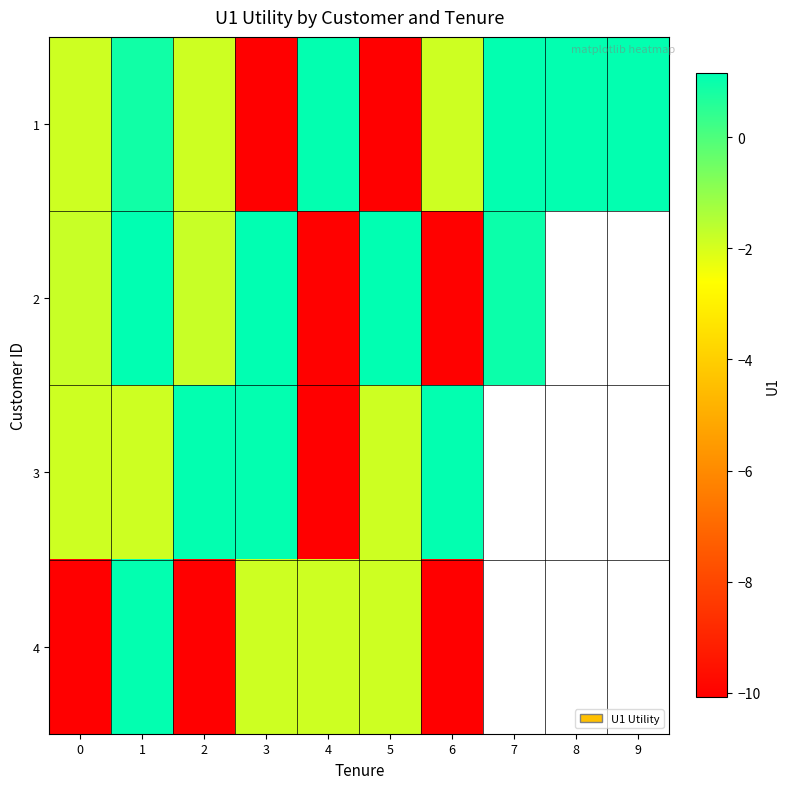

True or false: 1 has a value of -1.9 at 2.

True